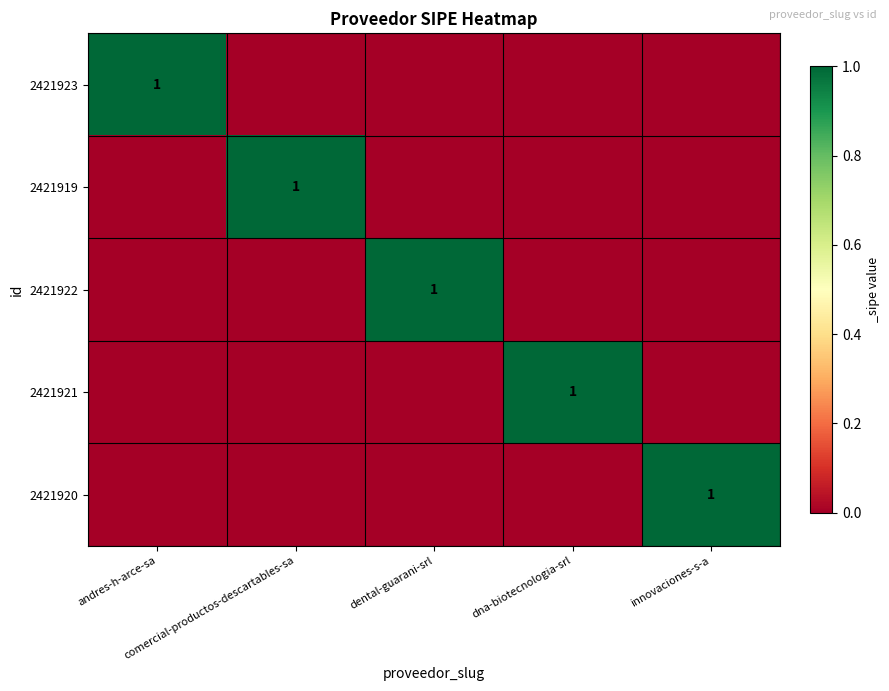

What is the maximum value for 2421920?

1